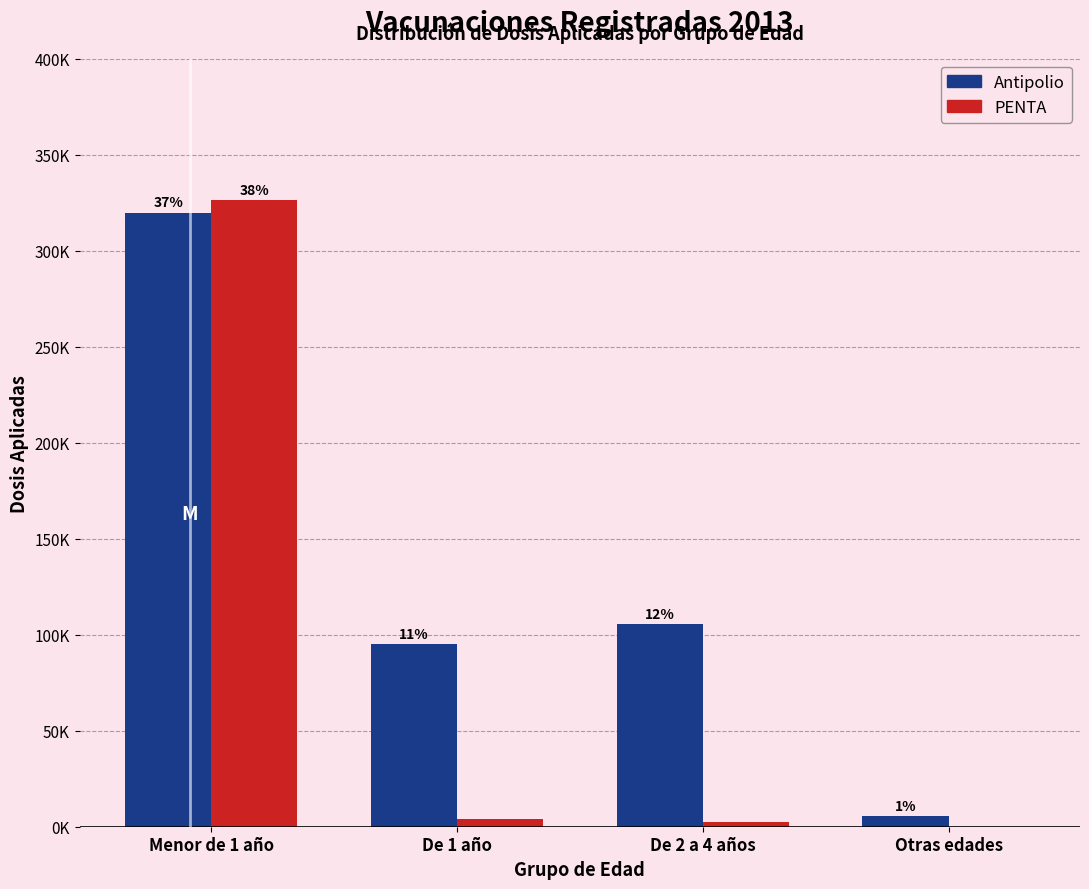

What are all the series names shown in the legend?

Antipolio, PENTA